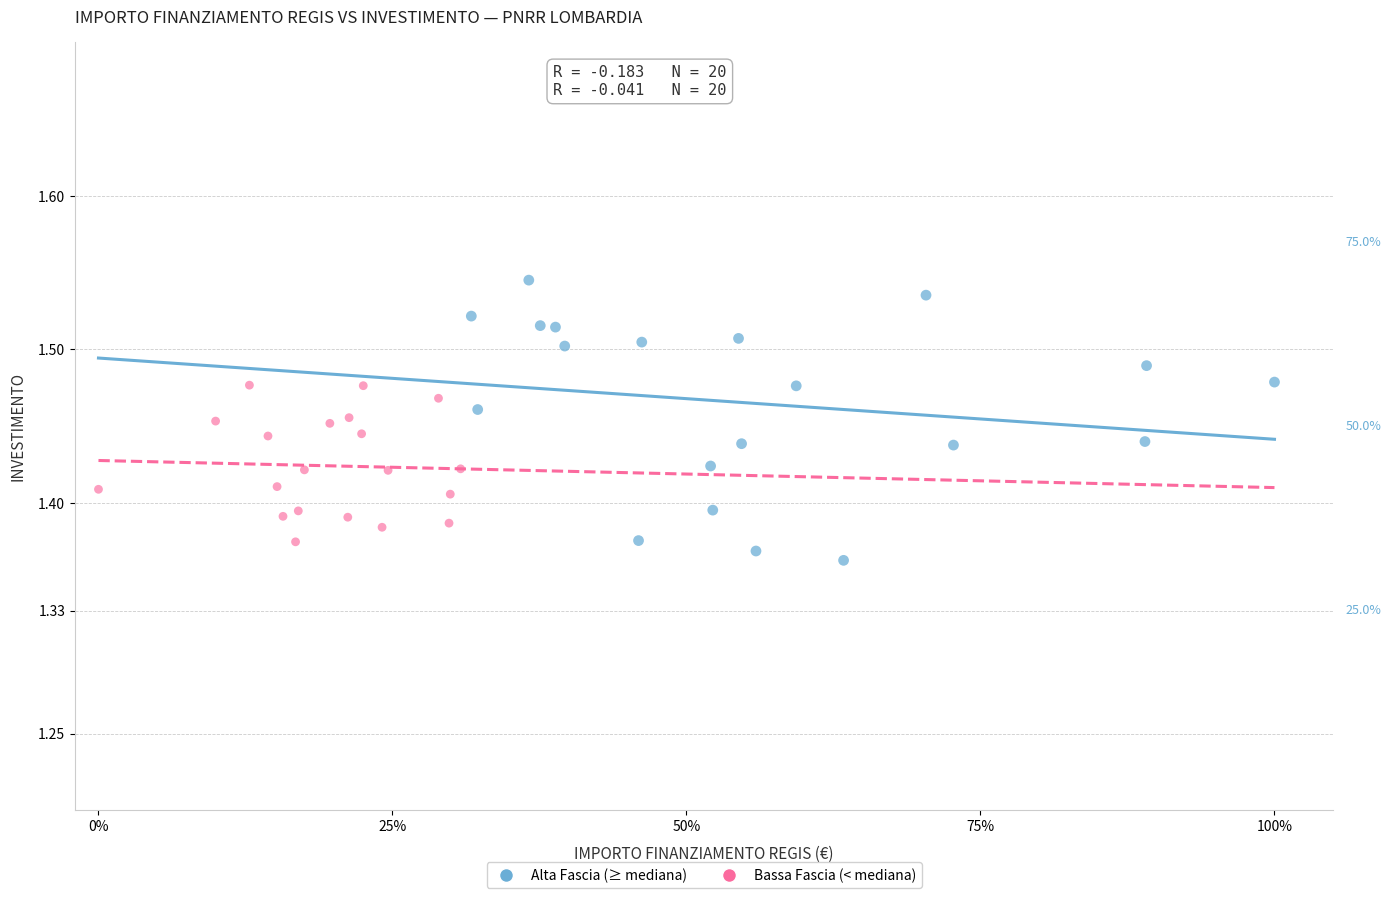

Which series has the largest Y range (max minus min)?

Alta Fascia (≥ mediana)